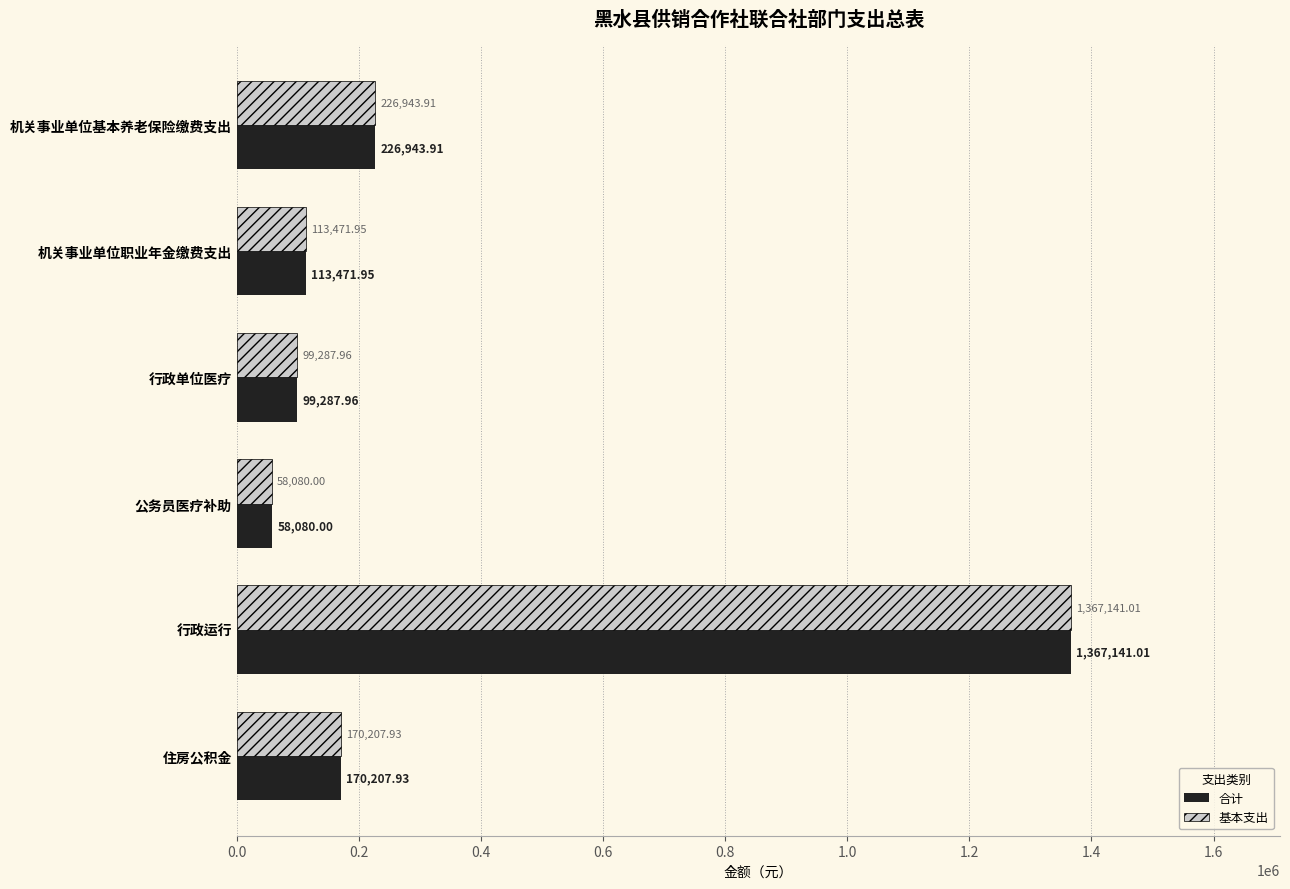

Rank the categories by 基本支出 value from highest to lowest.

行政运行, 机关事业单位基本养老保险缴费支出, 住房公积金, 机关事业单位职业年金缴费支出, 行政单位医疗, 公务员医疗补助